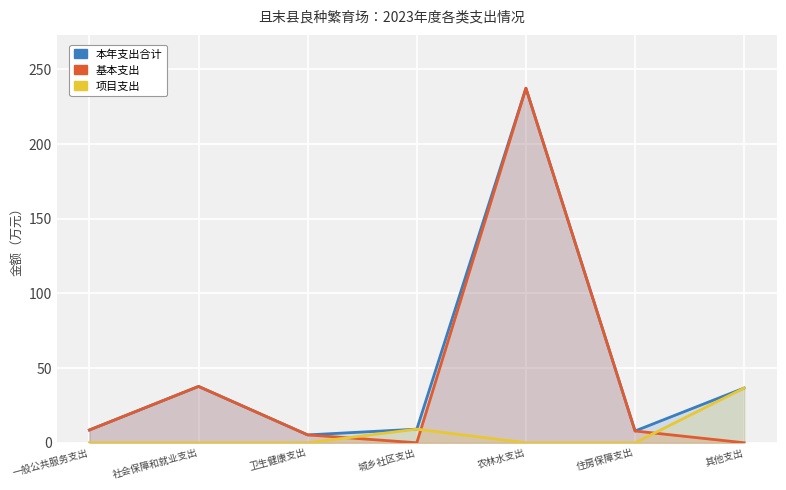

True or false: 本年支出合计 has more than 0 interior local peaks.

True